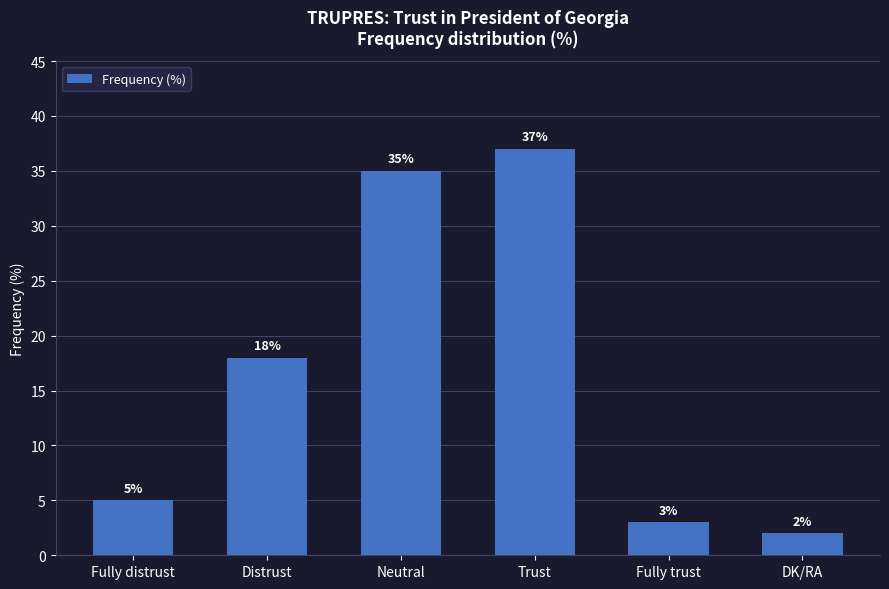

Reading left to right, extract all data points from this chart.

Fully distrust=5	Distrust=18	Neutral=35	Trust=37	Fully trust=3	DK/RA=2